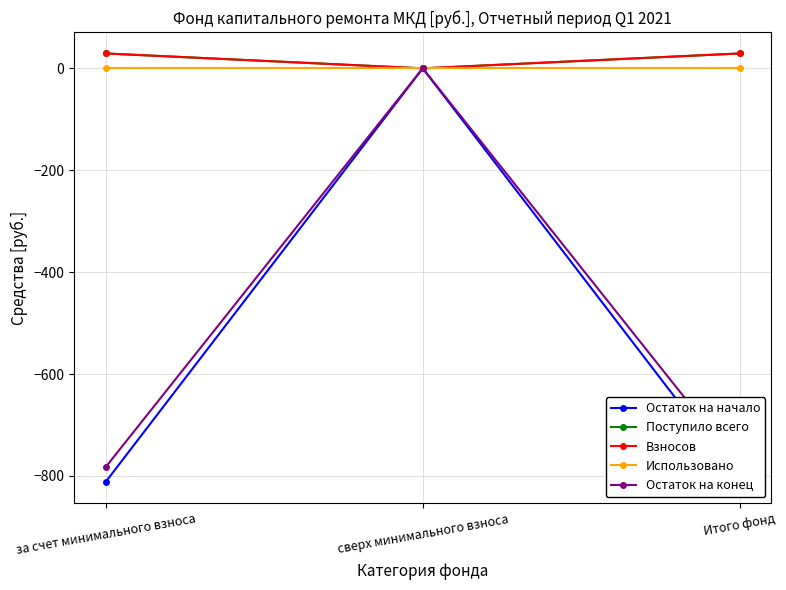

At how many categories does at least one series exceed -68?

3